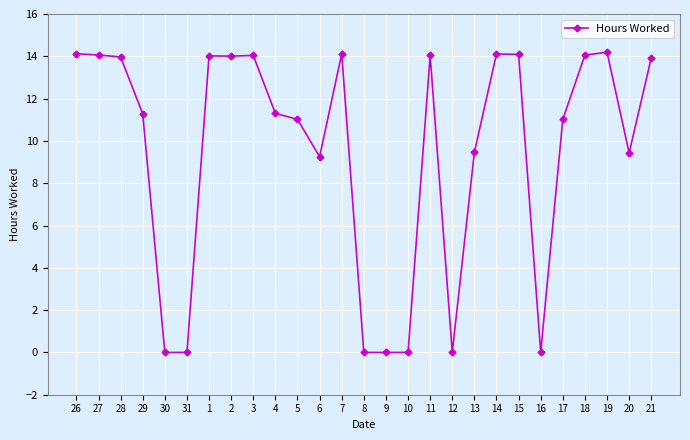

What is the difference between the maximum and second lowest values?

14.2